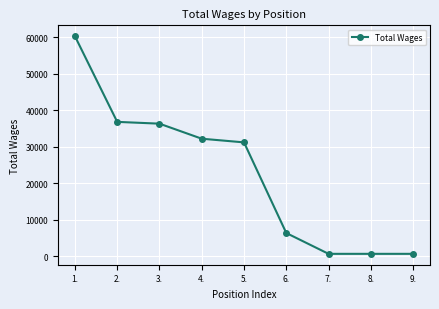

At which category does the chart reach its peak across all series?

1.